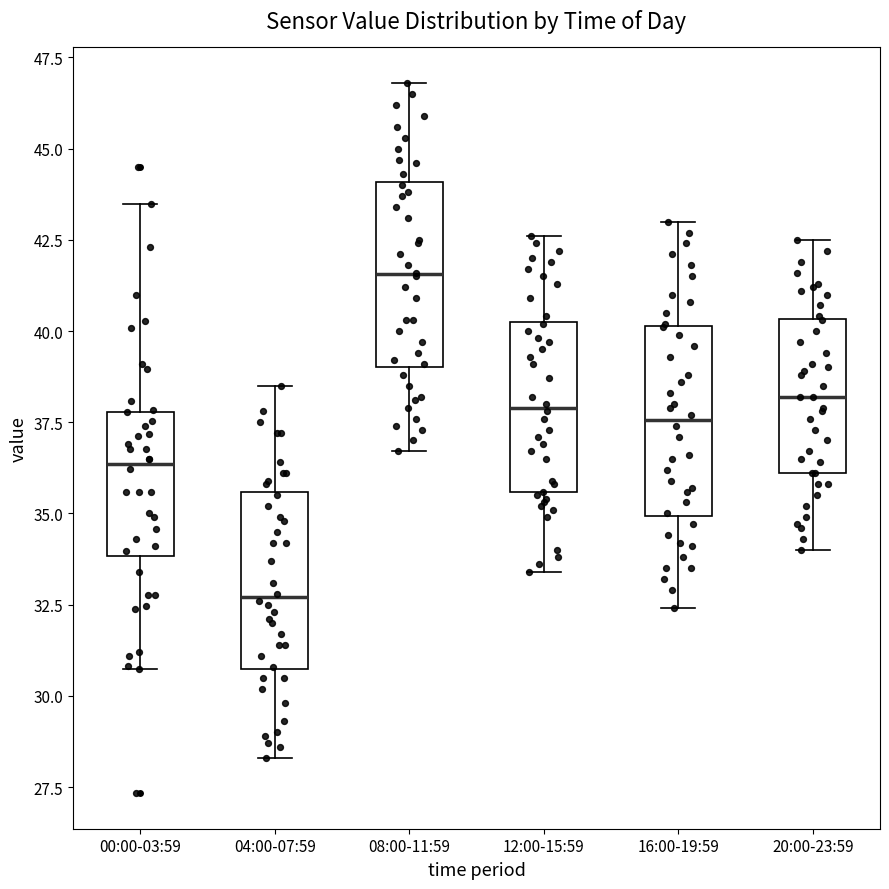

Reading left to right, read every box against the y-axis: the position of its median line, the range the box covers, and the ends of its whiskers. The values are not printed on the chart, so give them approximately, as read against the axis.

00:00-03:59: median 36.5, box 34.0 to 38.0, whiskers 30.5 to 43.5
04:00-07:59: median 32.5, box 30.5 to 35.5, whiskers 28.5 to 38.5
08:00-11:59: median 41.5, box 39.0 to 44.0, whiskers 36.5 to 47.0
12:00-15:59: median 38.0, box 35.5 to 40.5, whiskers 33.5 to 42.5
16:00-19:59: median 37.5, box 35.0 to 40.0, whiskers 32.5 to 43.0
20:00-23:59: median 38.0, box 36.0 to 40.5, whiskers 34.0 to 42.5